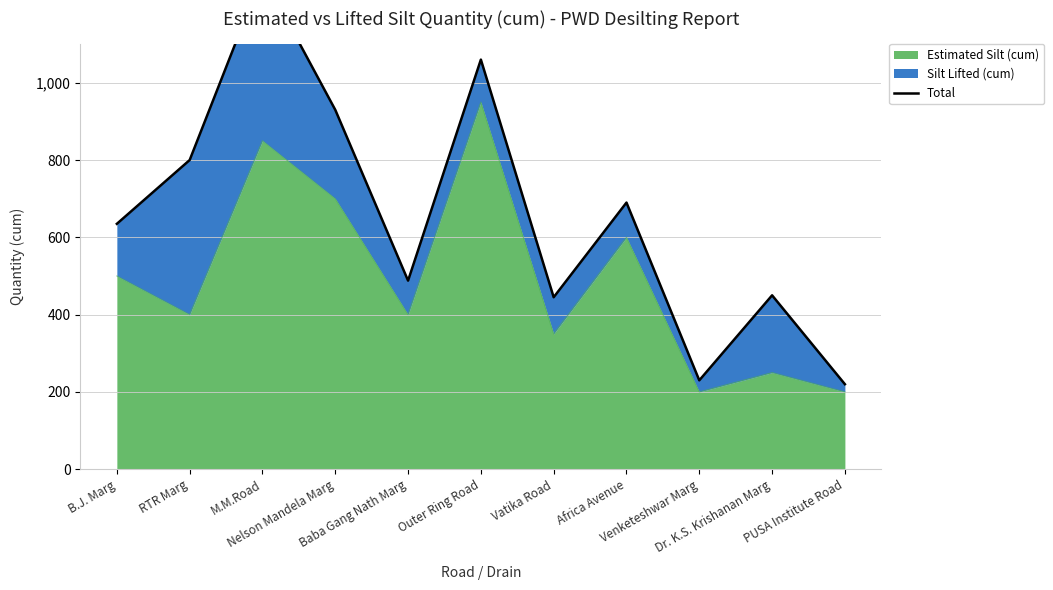

Which label corresponds to the largest value in the chart?

M.M.Road